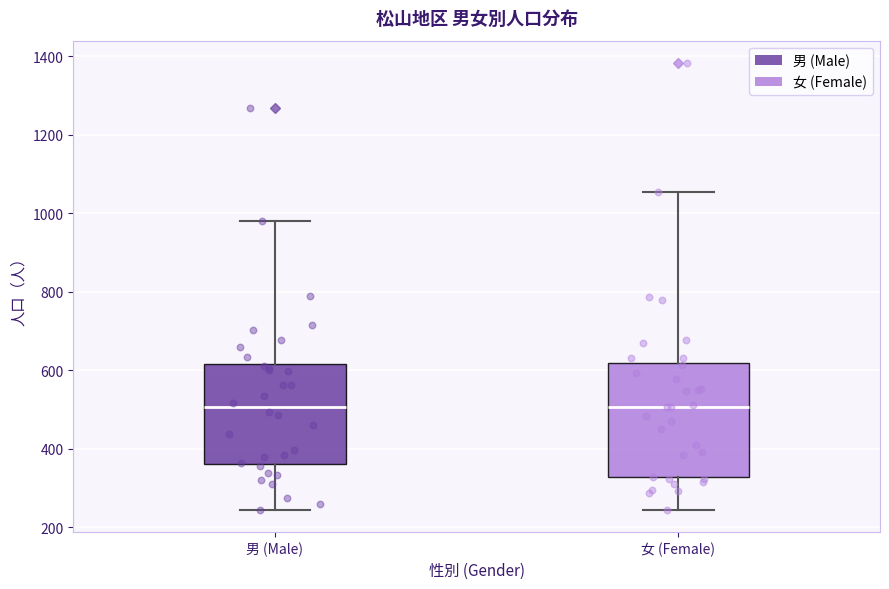

Reading left to right, transcribe this box plot: for each box, give where its median line is, the range the box spans, and where its two whiskers end, as read against the y-axis. The values are not printed on the chart, so give them approximately, as read against the axis.

男 (Male): median 500, box 360 to 620, whiskers 240 to 980
女 (Female): median 500, box 320 to 620, whiskers 240 to 1060